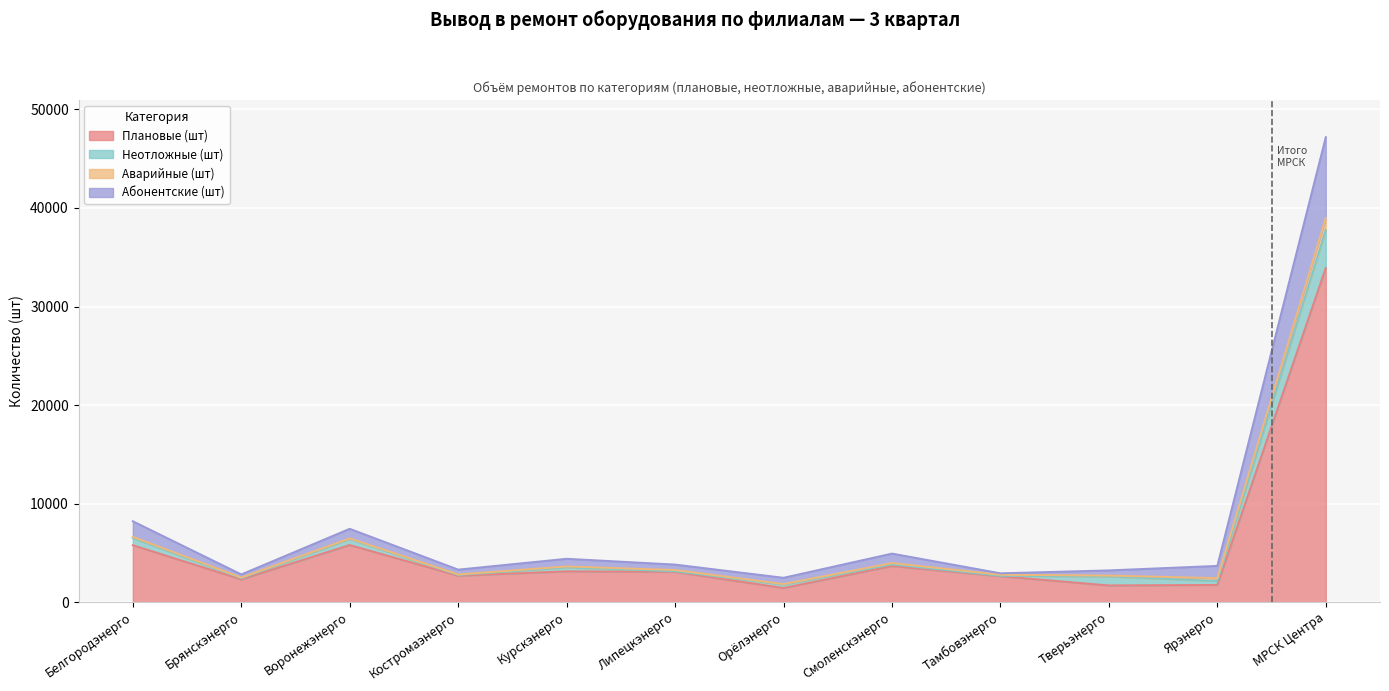

What is the spread (max minus min) of values at Ярэнерго?

1931